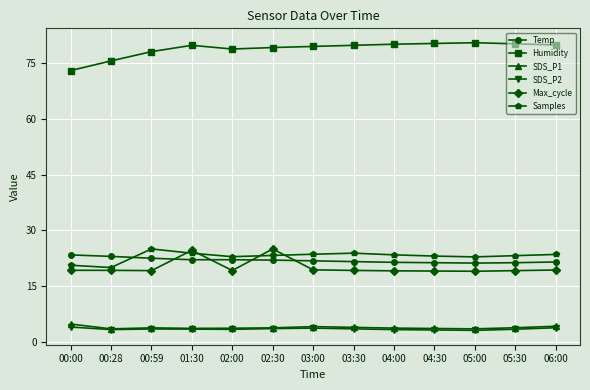

What is the spread (max minus min) of values at 05:30?

76.8